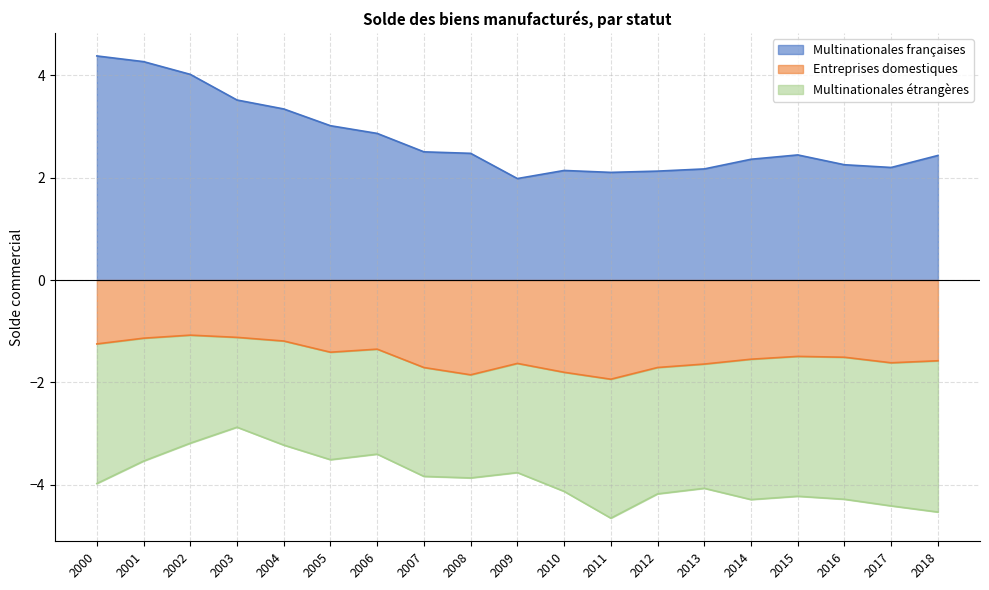

Is the value of Multinationales françaises at 2017 greater than the value of Entreprises domestiques at 2012?

Yes